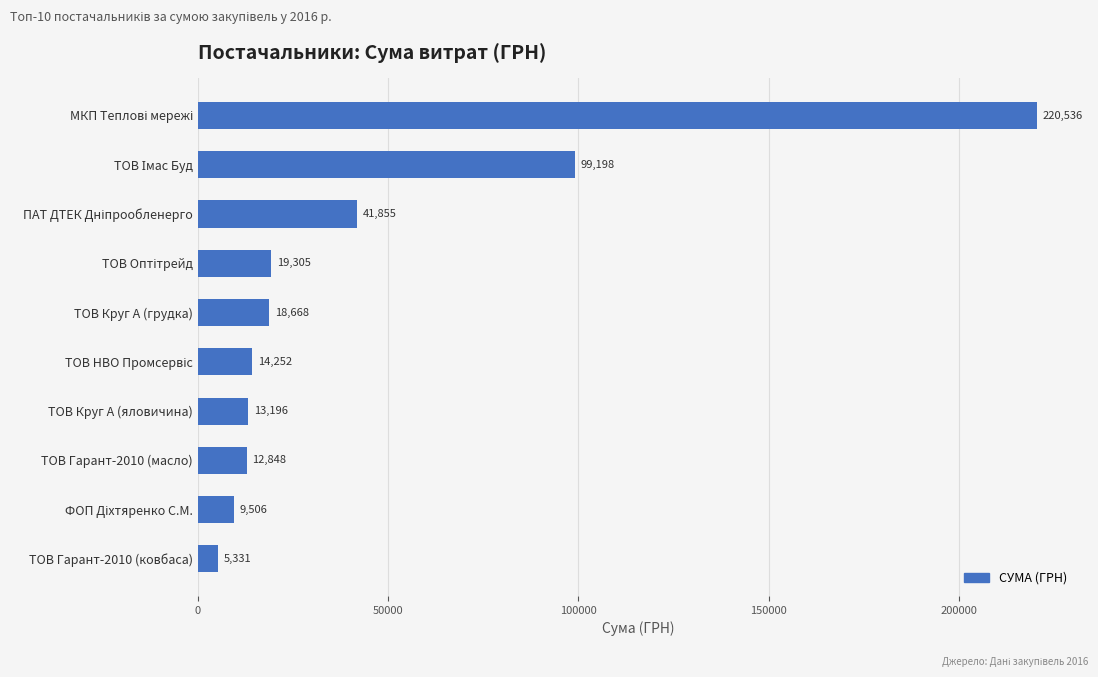

Is it true that the value at ТОВ Гарант-2010 (масло) is 2801.8?

False